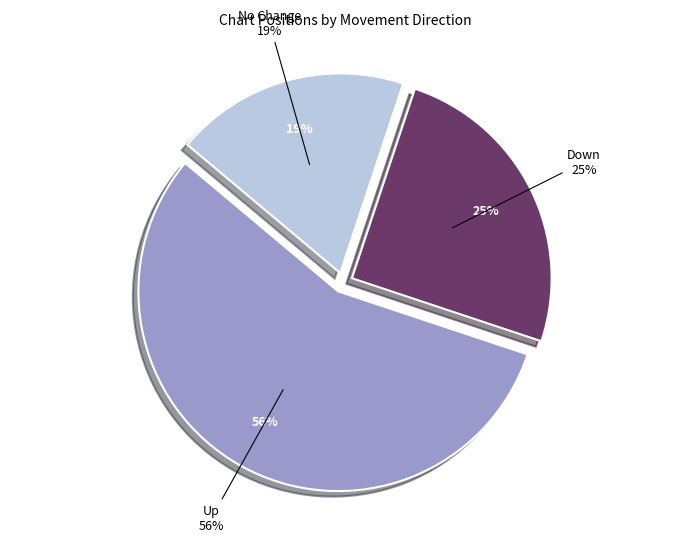

Combined, do - and down account for over 50%?

No